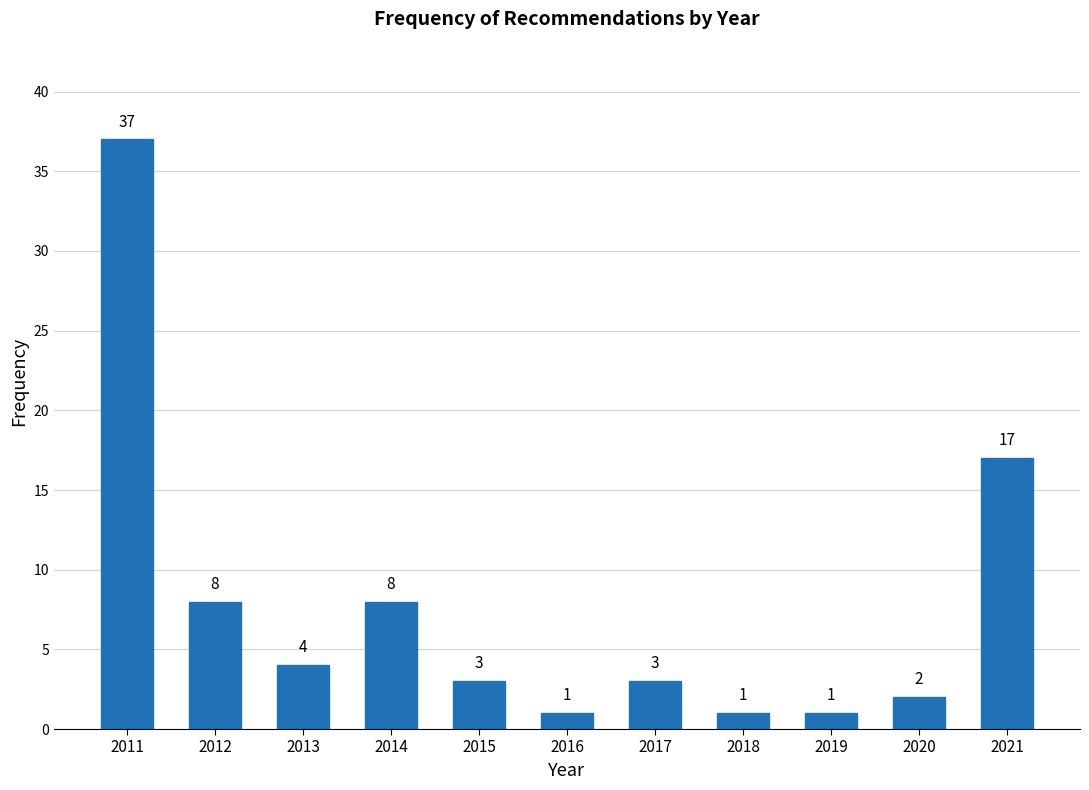

Reading left to right, extract all data points from this chart.

37	8	4	8	3	1	3	1	1	2	17